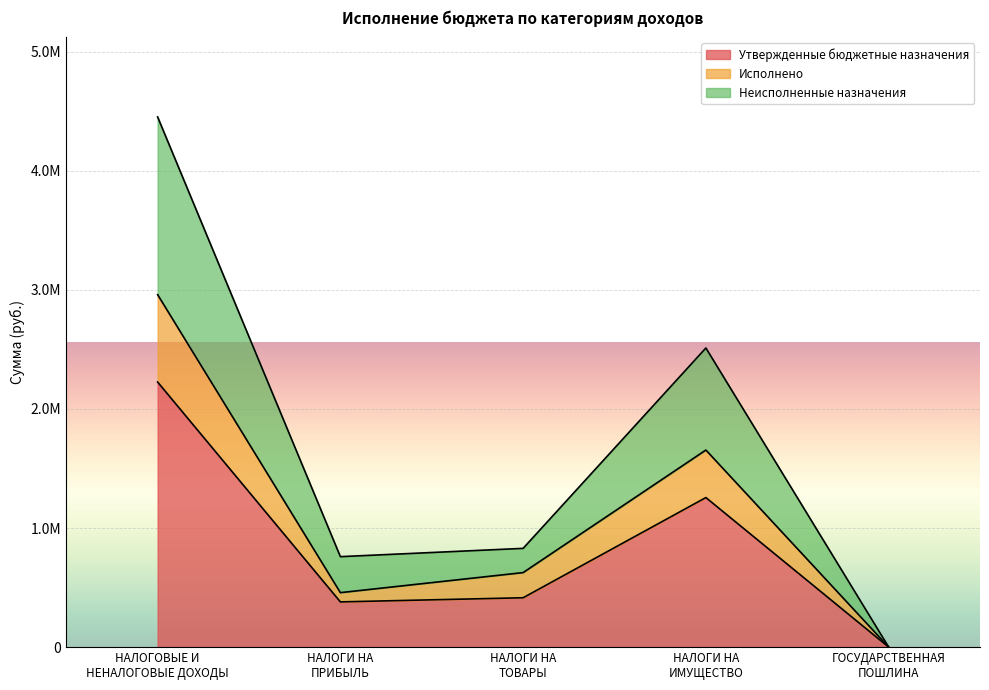

The Утвержденные бюджетные назначения series shows 885.4 at ГОСУДАРСТВЕННАЯ
ПОШЛИНА. True or false?

False